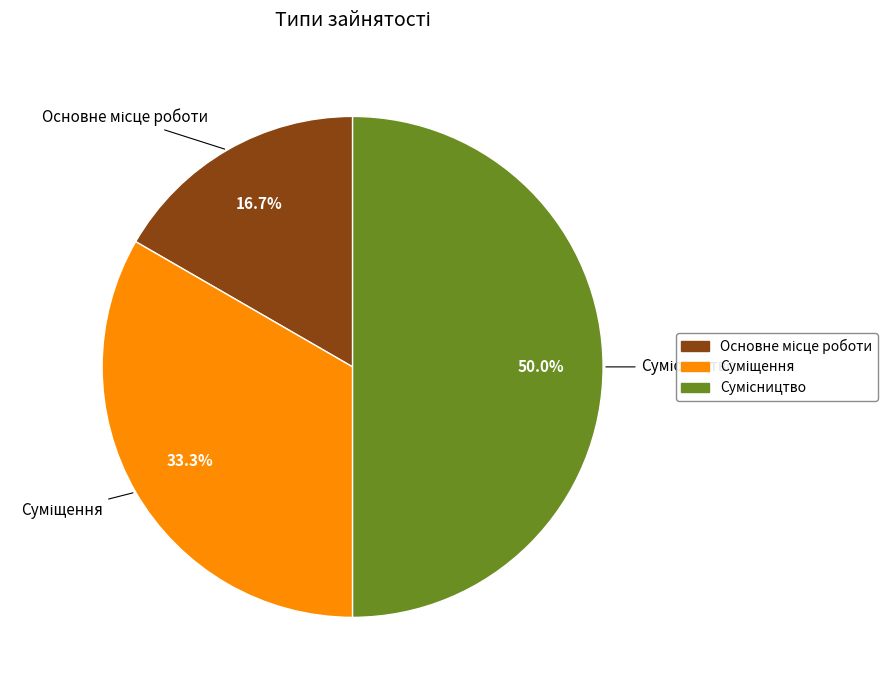

How many segments does this pie chart have?

3